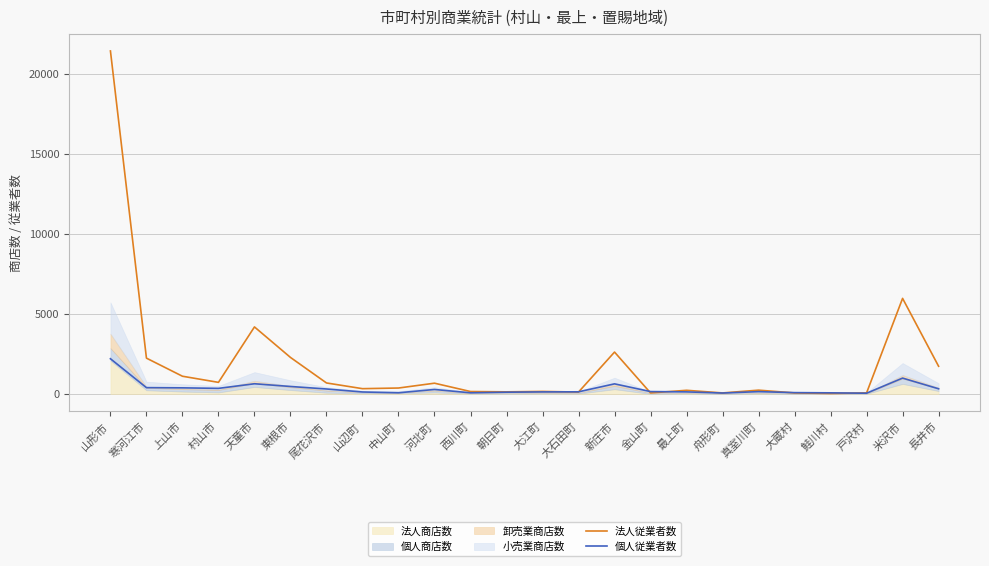

What is the difference between the maximum and minimum values in the 法人従業者数 series?

21405